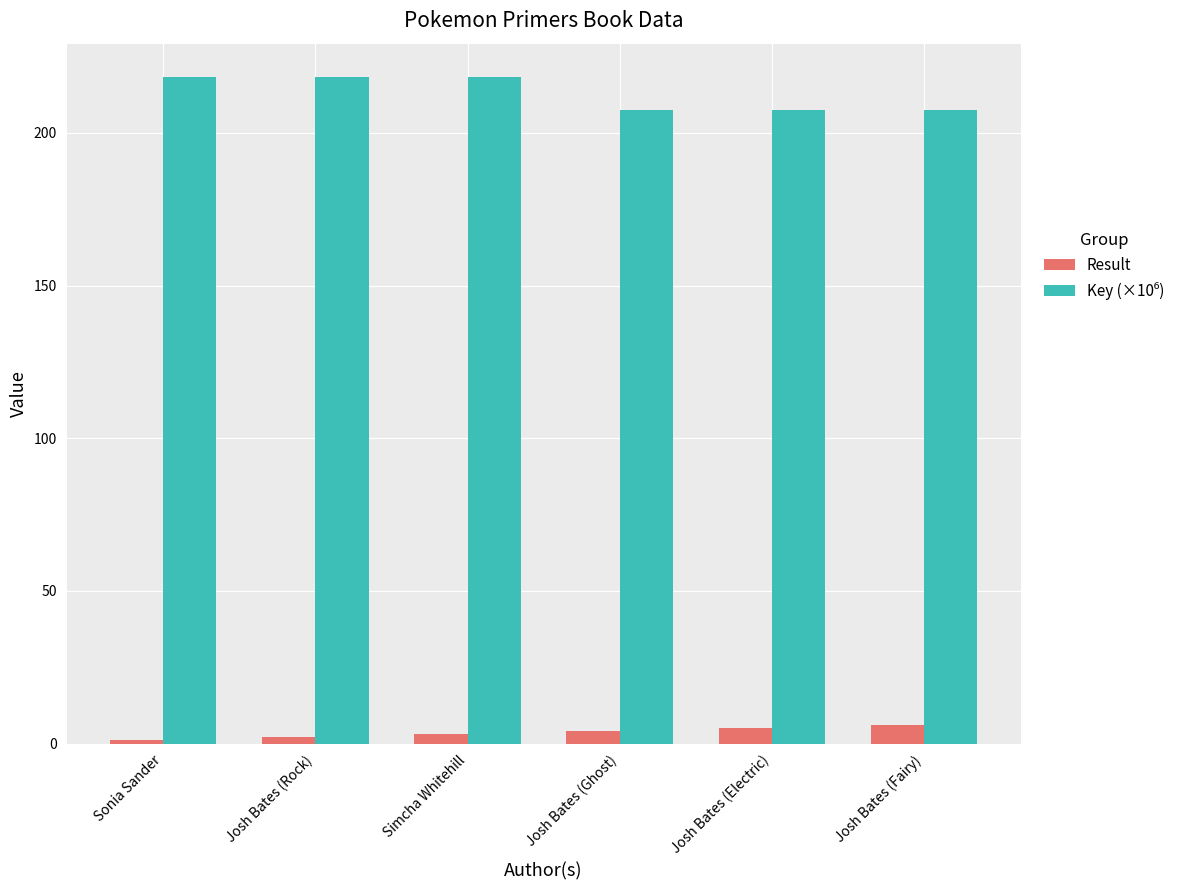

How many bars are there in each group?

2